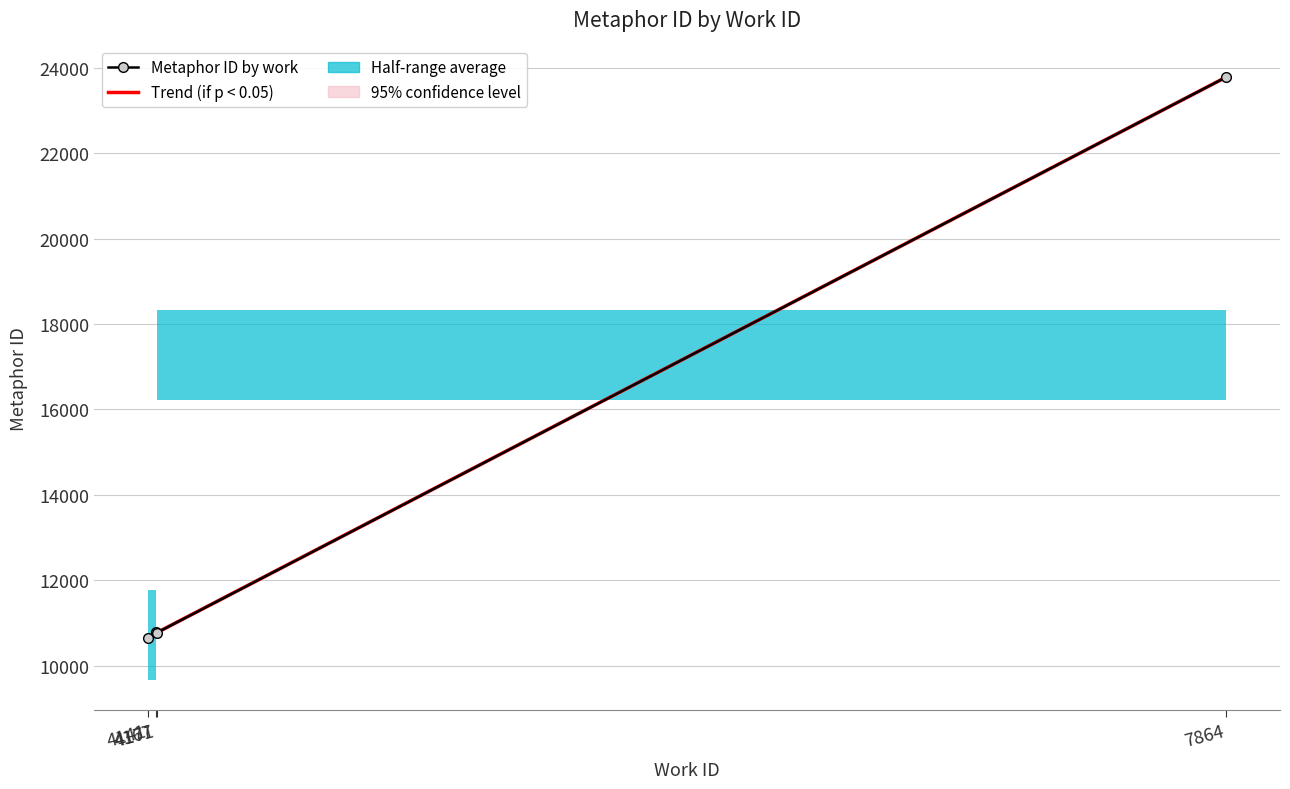

True or false: Metaphor ID by work has a value of 23778.0 at 7864.

True